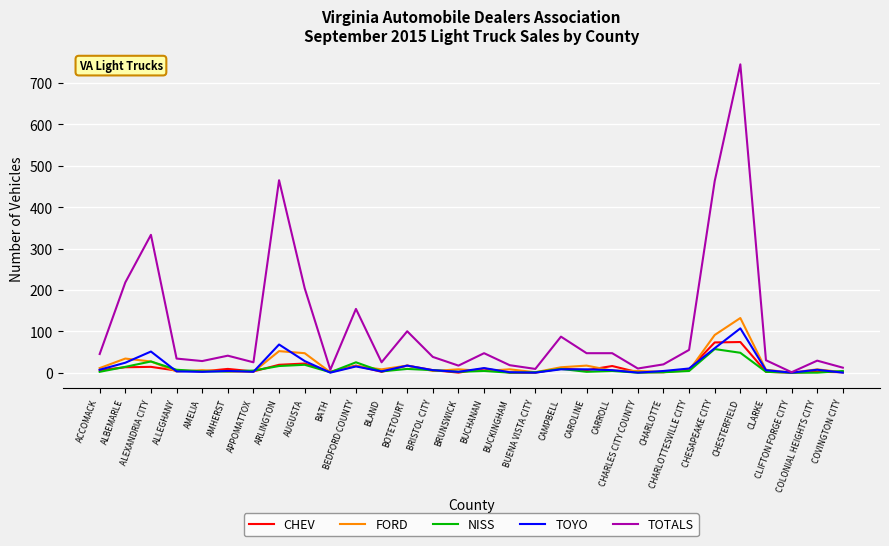

True or false: FORD and CHEV cross at least once.

True